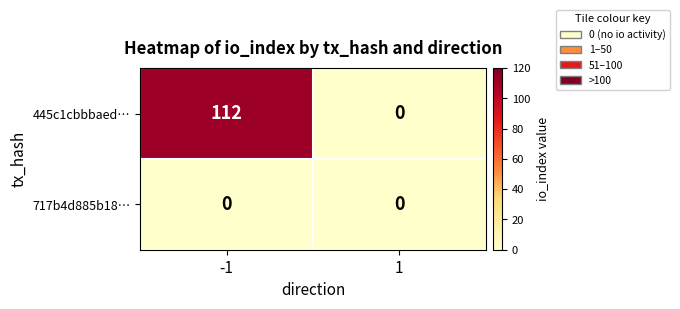

What is the sum of all 445c1cbbbaed… values?

112